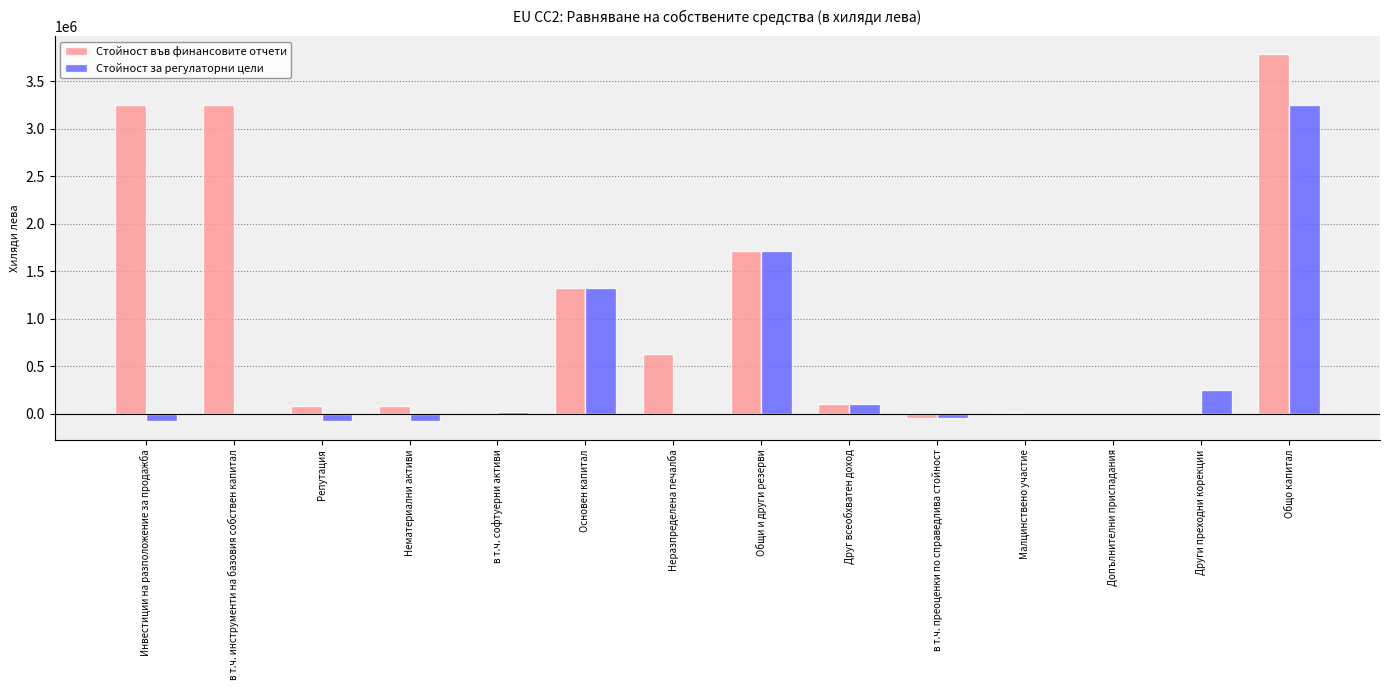

What is the sum of all Стойност за регулаторни цели values?

6394252